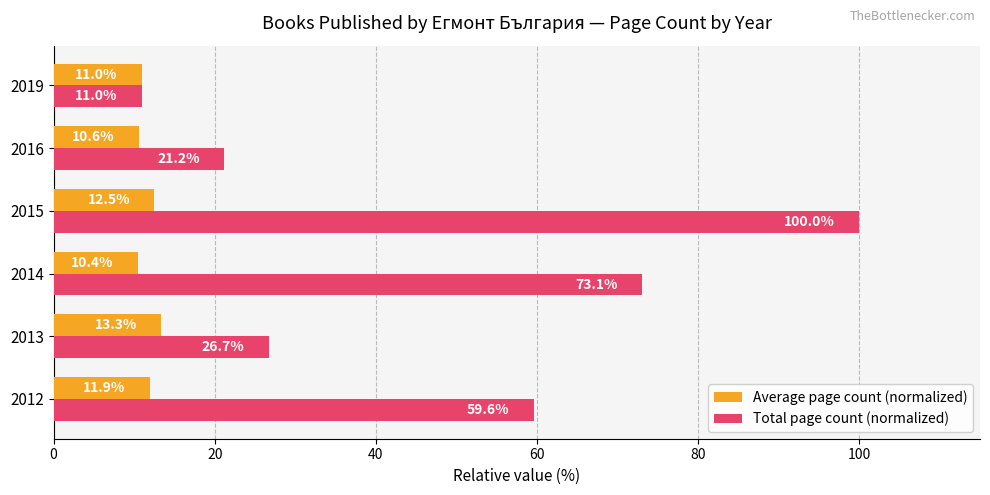

List the labels in order of Total page count (normalized) value, smallest first.

2019, 2016, 2013, 2012, 2014, 2015